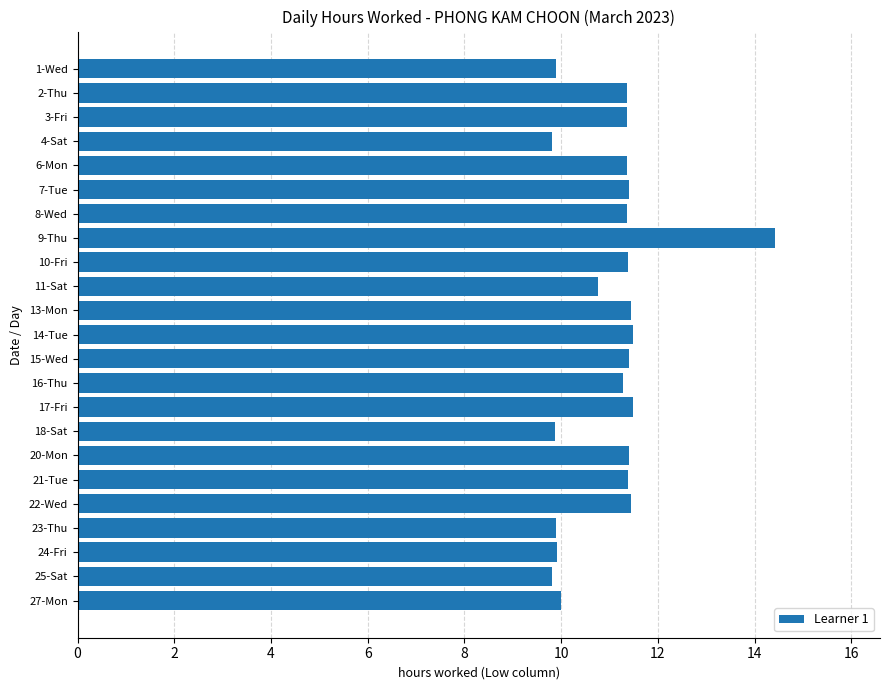

What is the label of the 7th bar from the top?

8-Wed